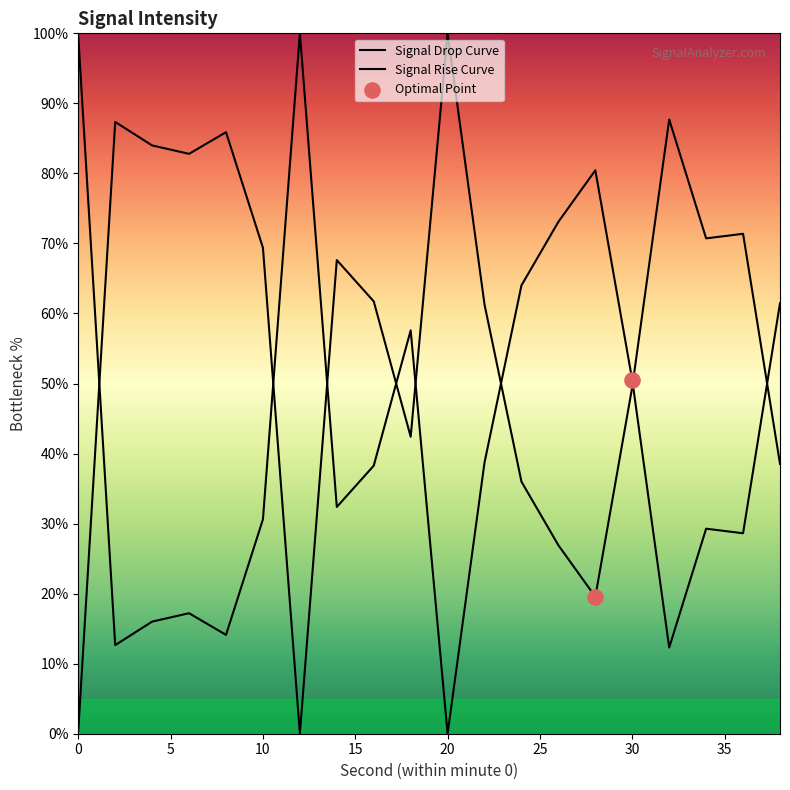

What is the ratio of the value at 2 to the value at 16?

0.3